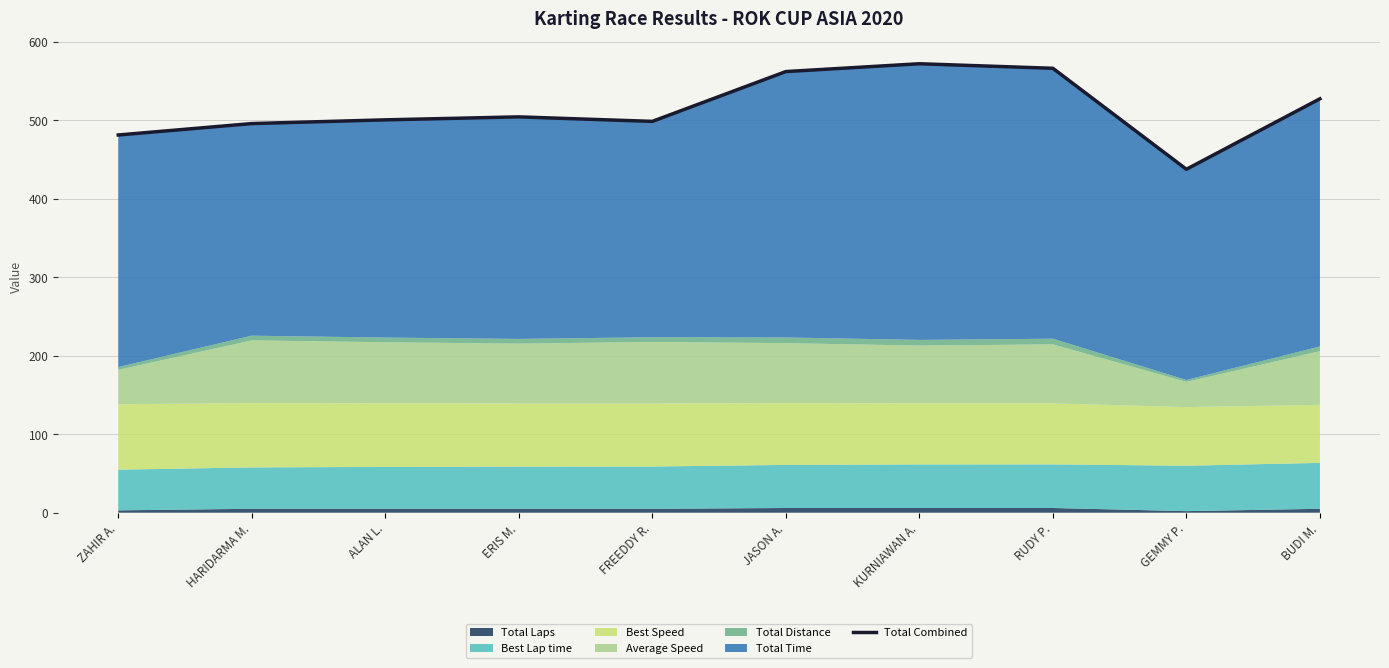

Where is the first local maximum?

ERIS M.